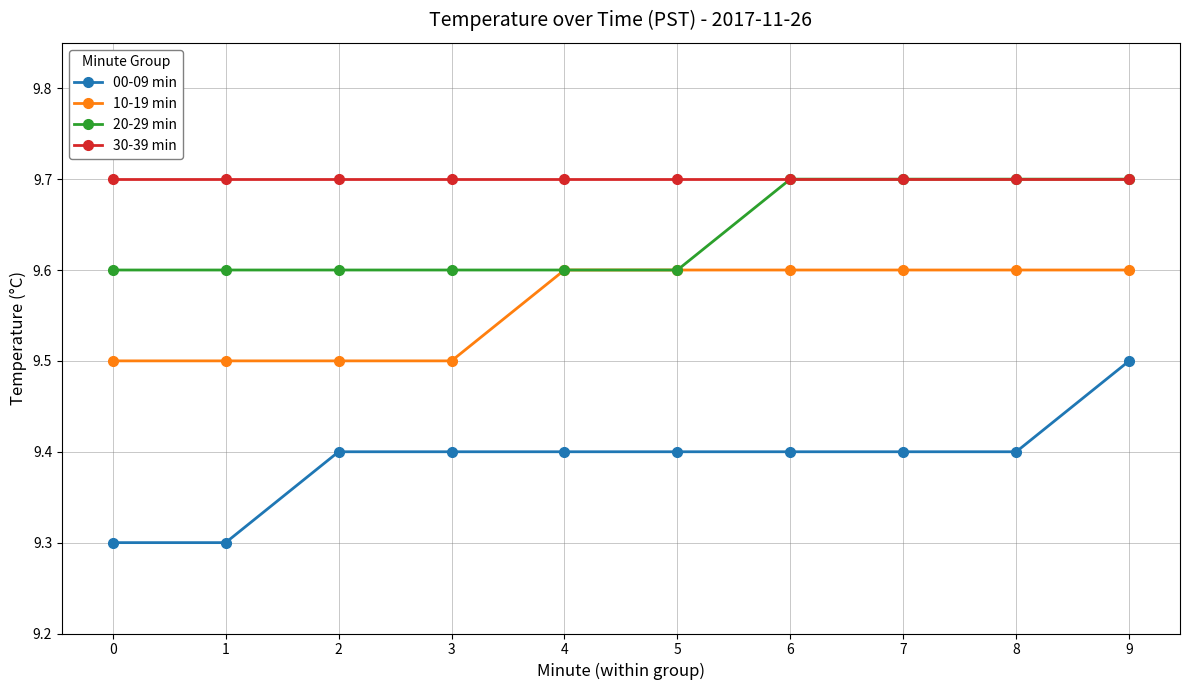

What is the maximum value for 00-09 min?

9.5